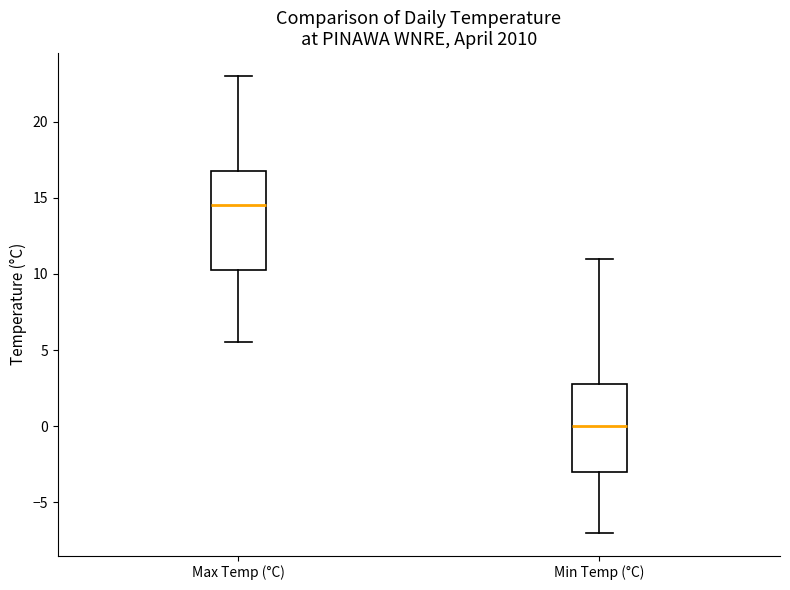

Which box's median line is the highest?

Max Temp (°C)